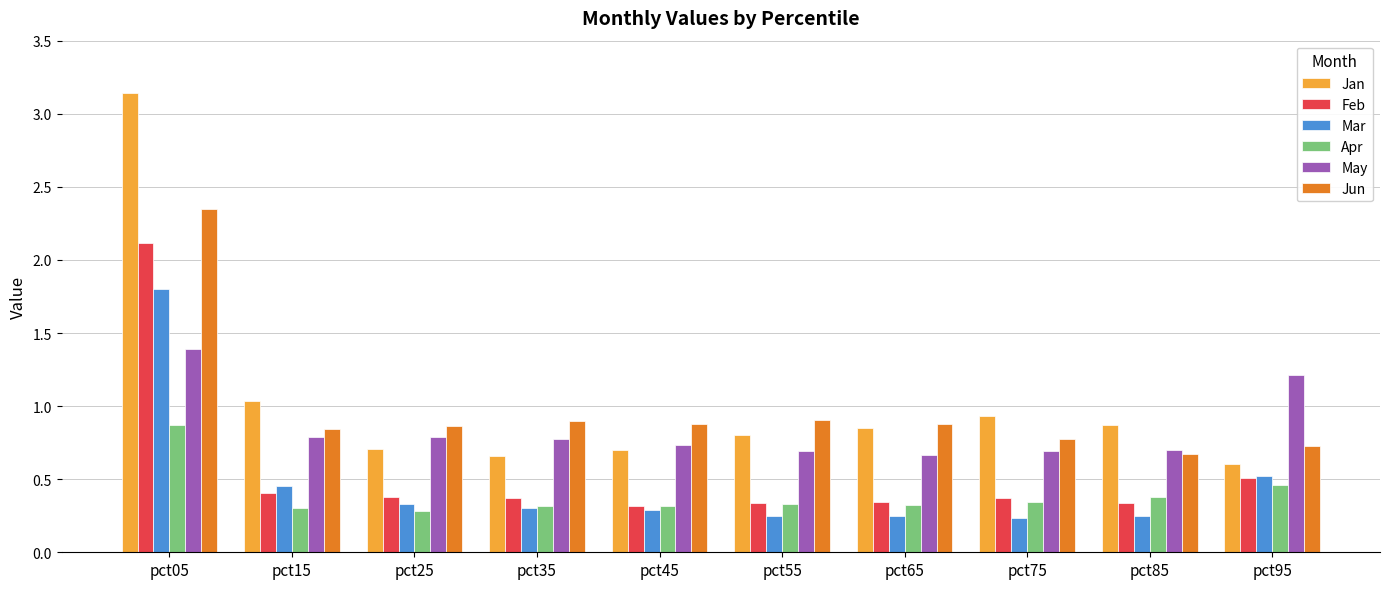

At which category does the chart reach its peak across all series?

pct05